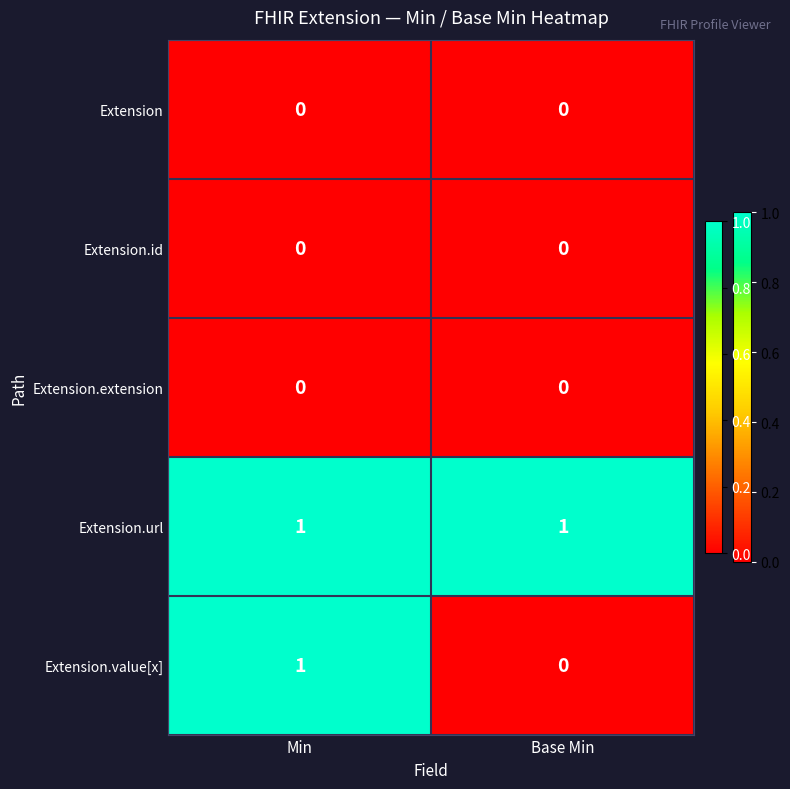

Which series has the largest total across all categories?

Extension.url